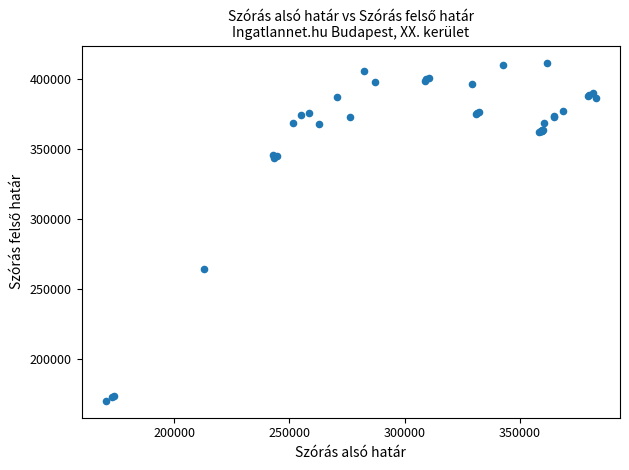

What Y value in the scatter plot is closest to 290891?

264577